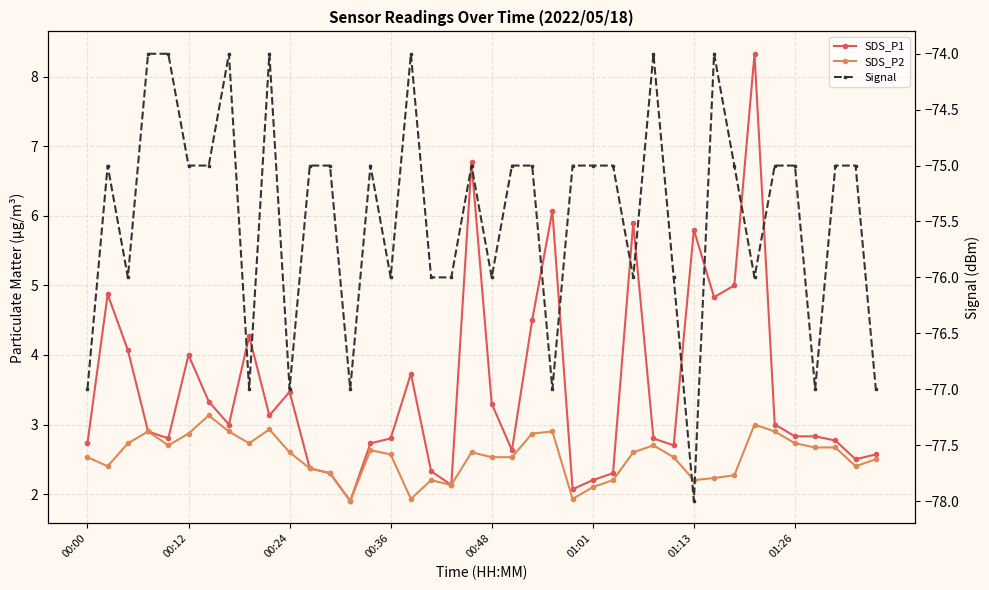

What position from the left is 12?

13